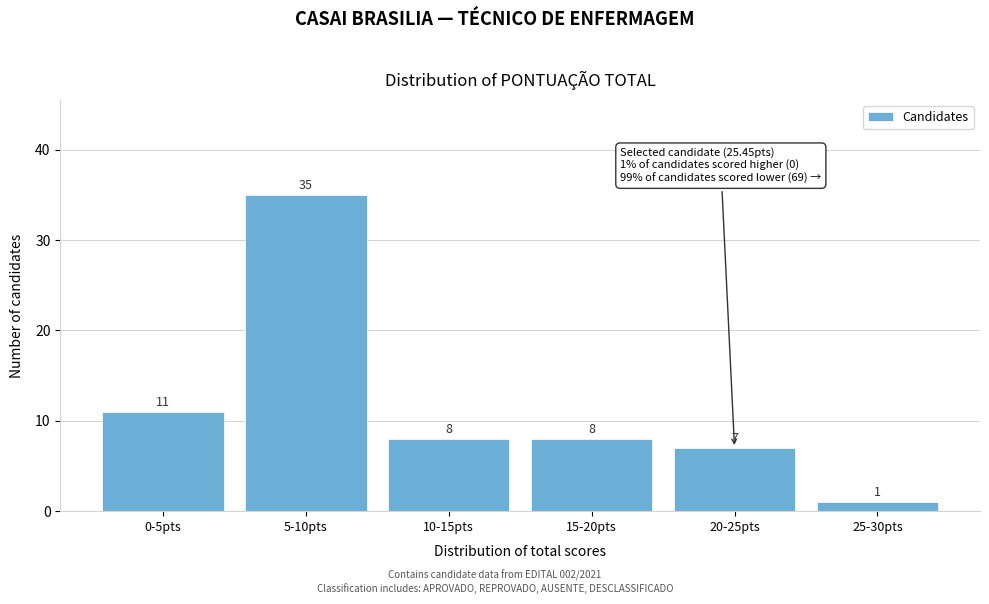

Reading left to right, list all the values displayed in this chart.

11	35	8	8	7	1